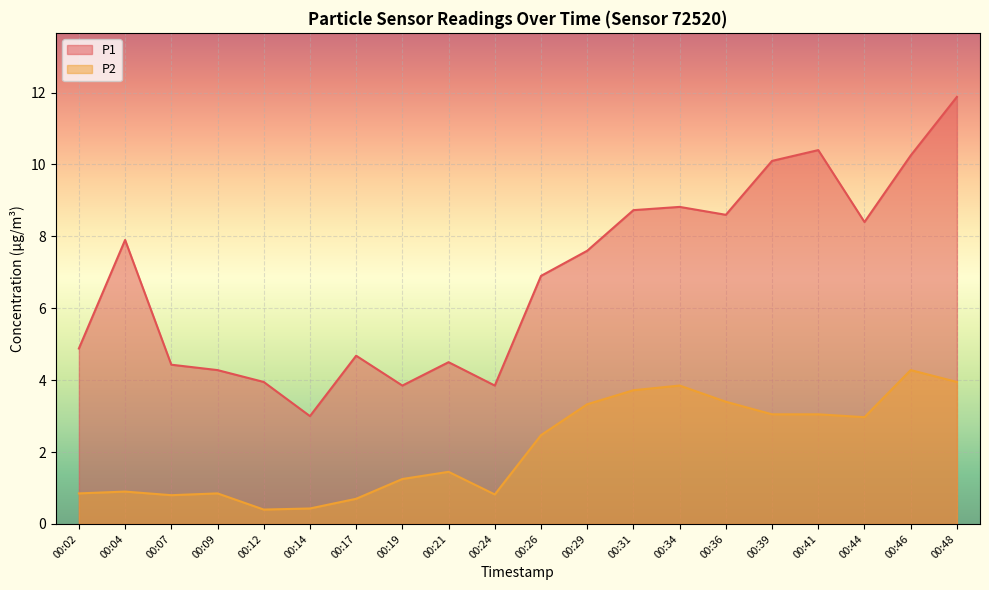

Count the number of data series in this chart.

2